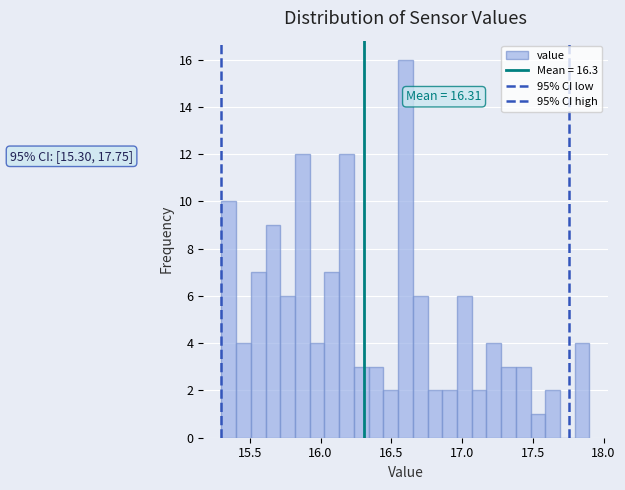

Around what value on the x-axis is the tallest bar? Give the approximate position of its centre, as read against the axis.

16.60